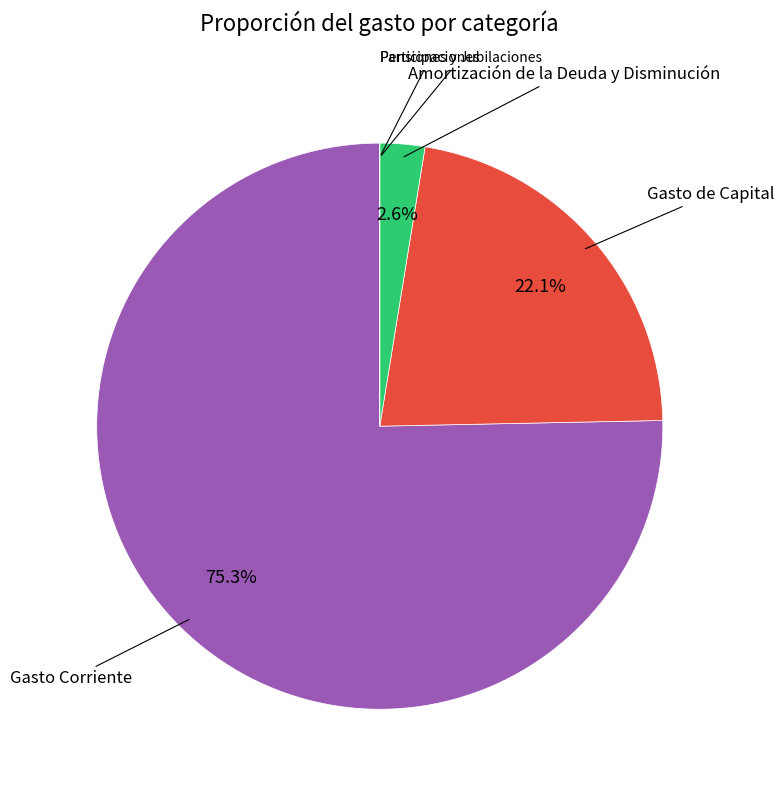

Is there any slice that represents more than half of the pie?

Yes